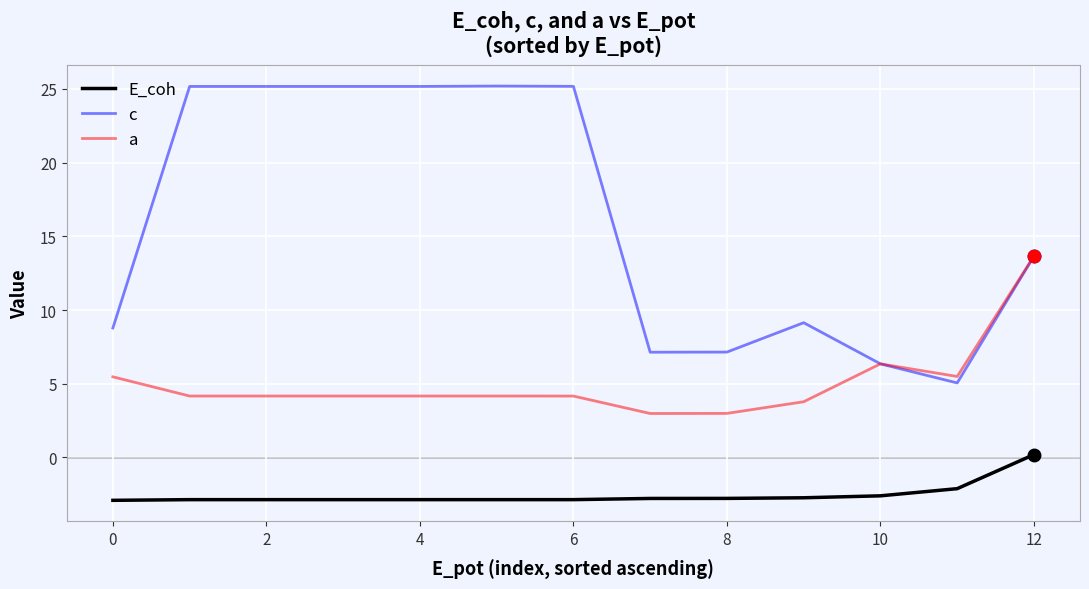

What is the sum of all a values?

65.7